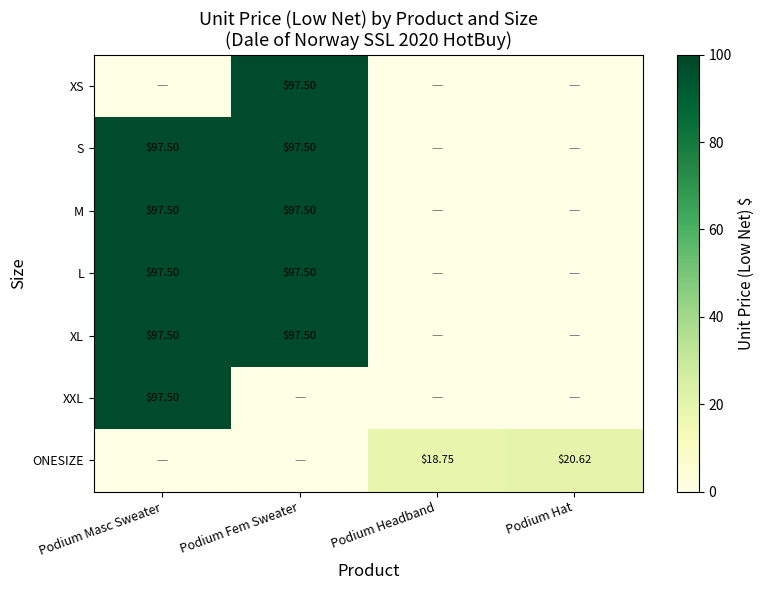

What is the difference between the second highest and minimum values in the L series?

97.5